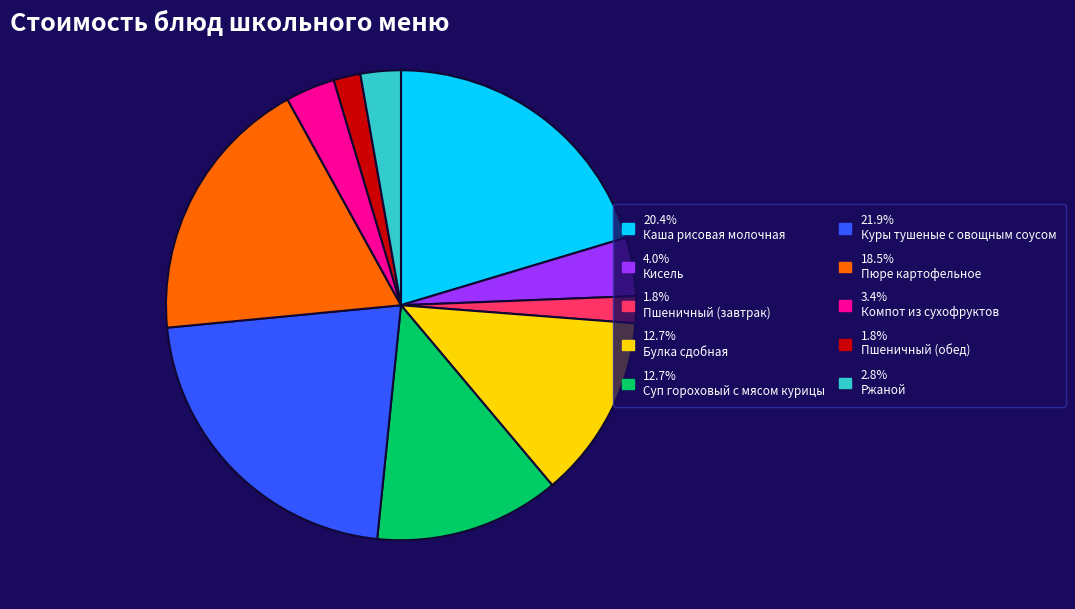

Is there any slice that represents more than half of the pie?

No